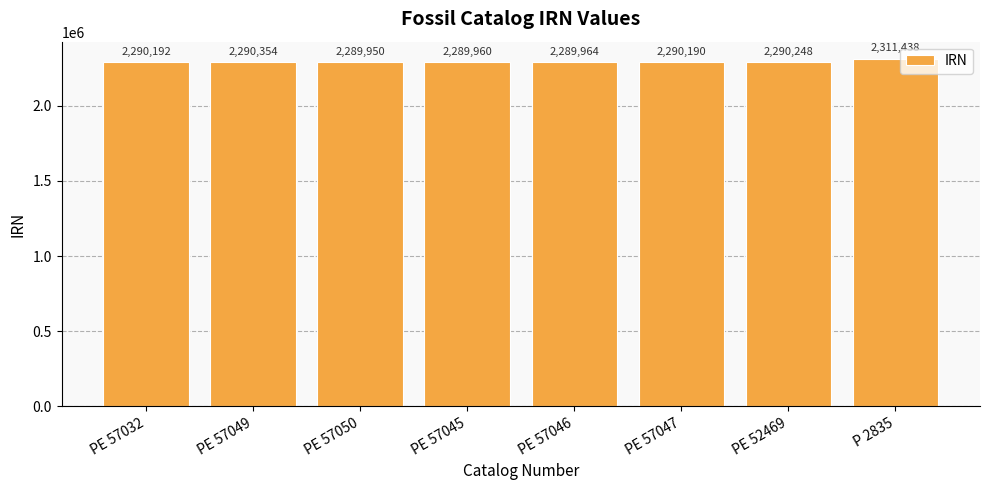

What is the maximum value shown in the chart?

2311438